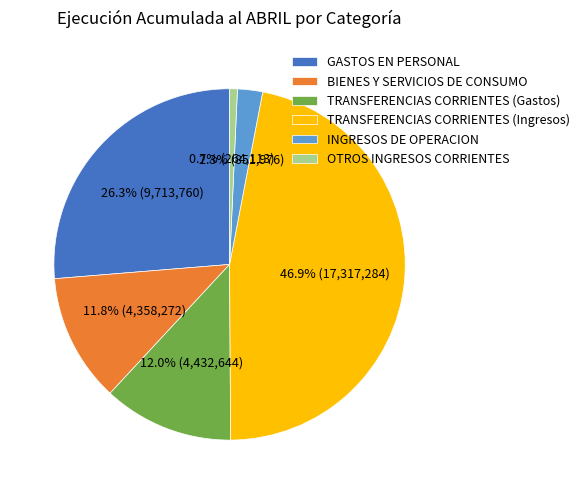

To the nearest percent, what is the average slice percentage?

17%